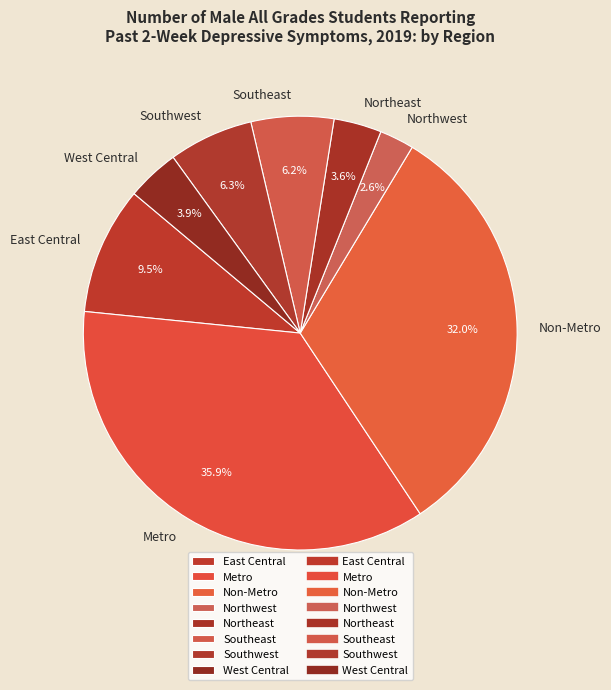

Is the sum of Non-Metro and Southwest greater than half?

No